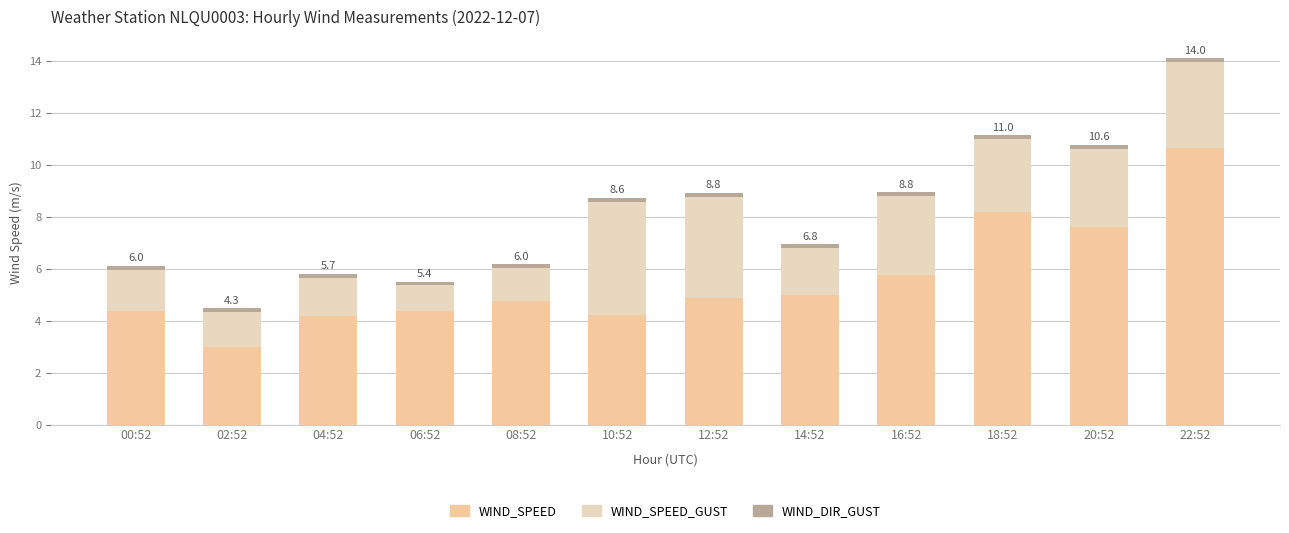

Are the bars horizontal?

No